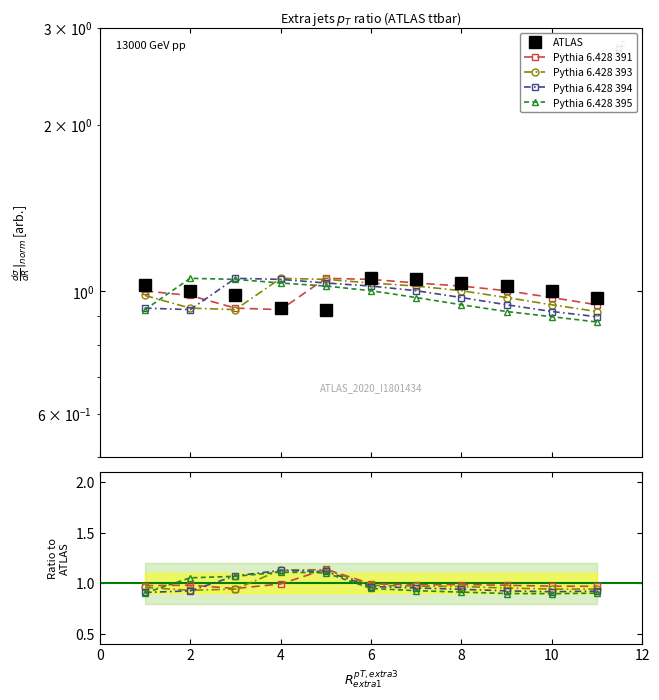

True or false: Pythia 6.428 393 has more than 1 points higher than both neighbors.

False